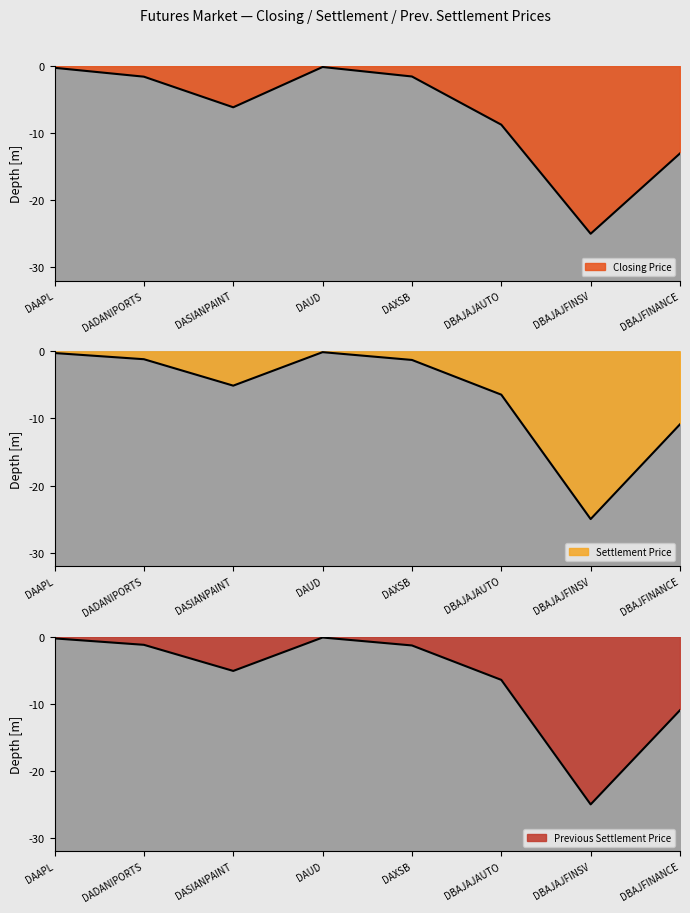

Reading left to right, extract all data points from this chart.

Closing Price: -0.3	-1.6	-6.2	-0.1	-1.6	-8.7	-25.0	-13.0
Settlement Price: -0.3	-1.2	-5.1	-0.1	-1.3	-6.5	-25.0	-10.9
Previous Settlement Price: -0.3	-1.2	-5.1	-0.1	-1.3	-6.4	-25.0	-11.0